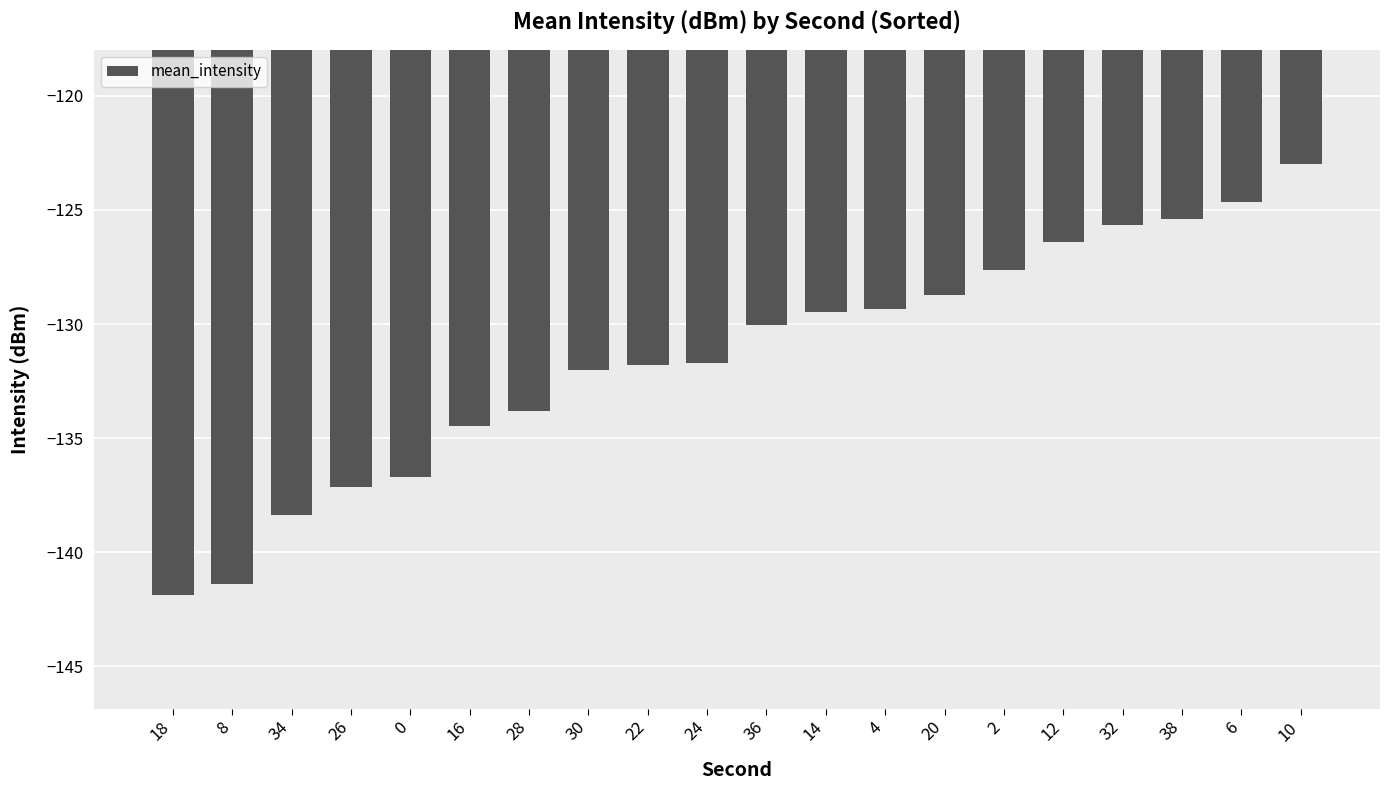

What is the approximate value at 36?

-130.0